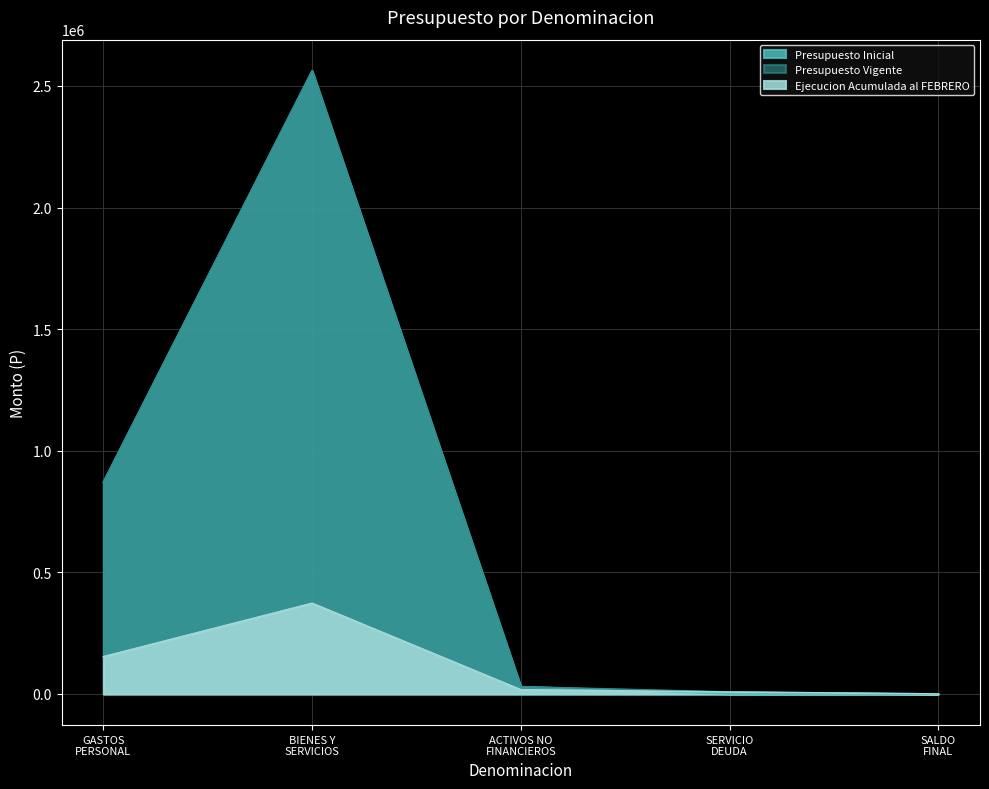

Does the chart have visible grid lines?

Yes